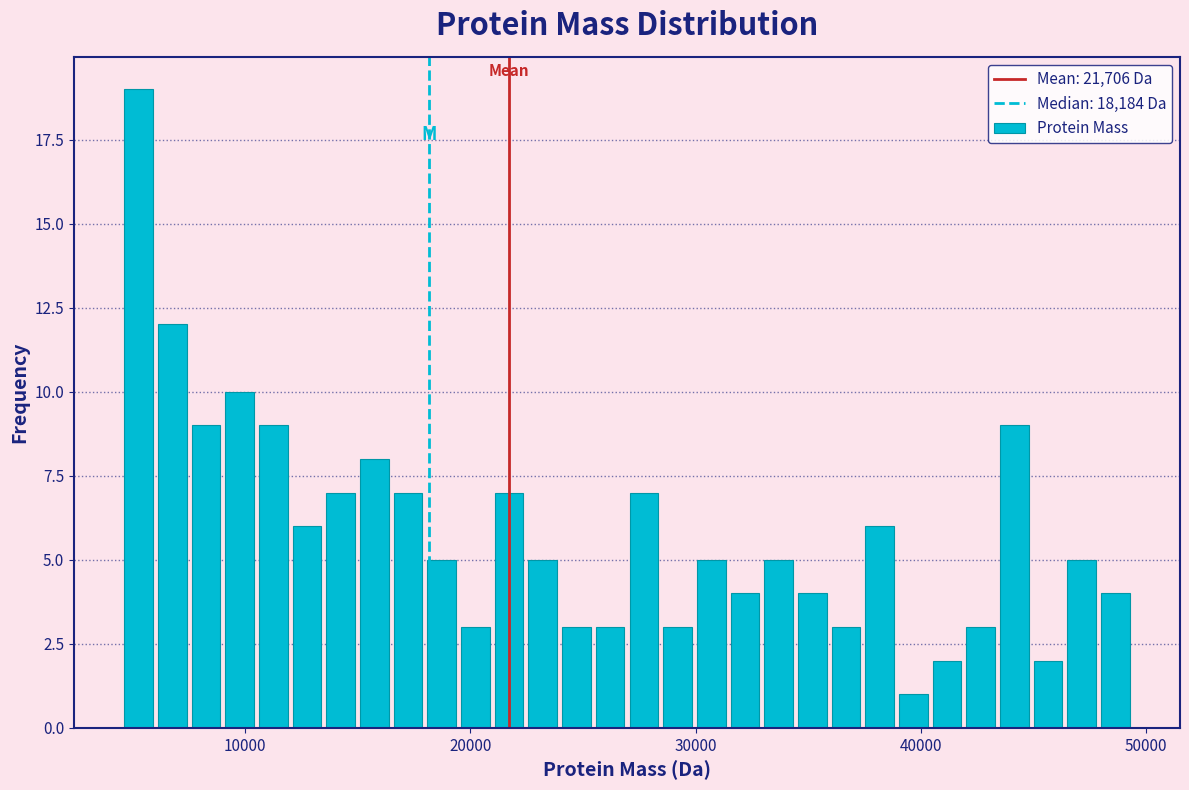

Read against the x-axis, roughly where is the centre of the tallest bar?

5000